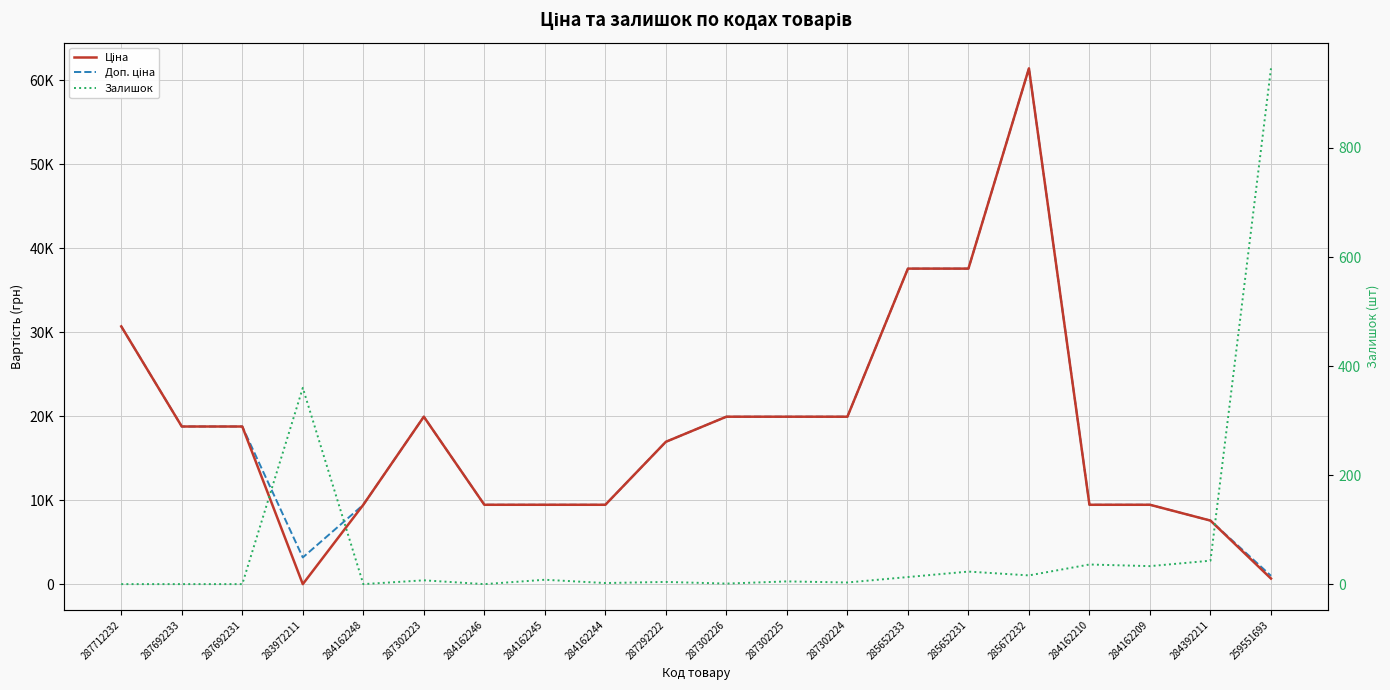

What is the spread (max minus min) of values at 287302224?

19961.2